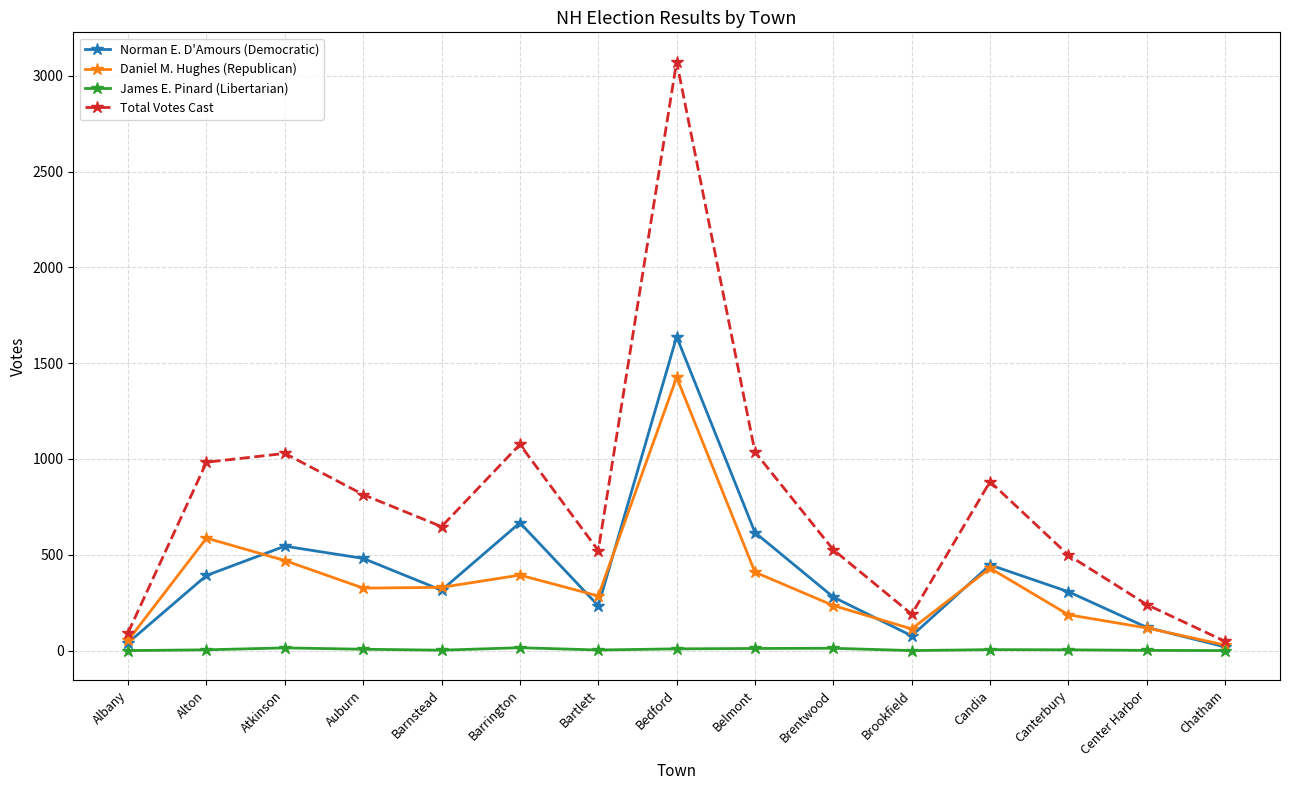

True or false: Total Votes Cast and Norman E. D'Amours (Democratic) cross at least once.

False